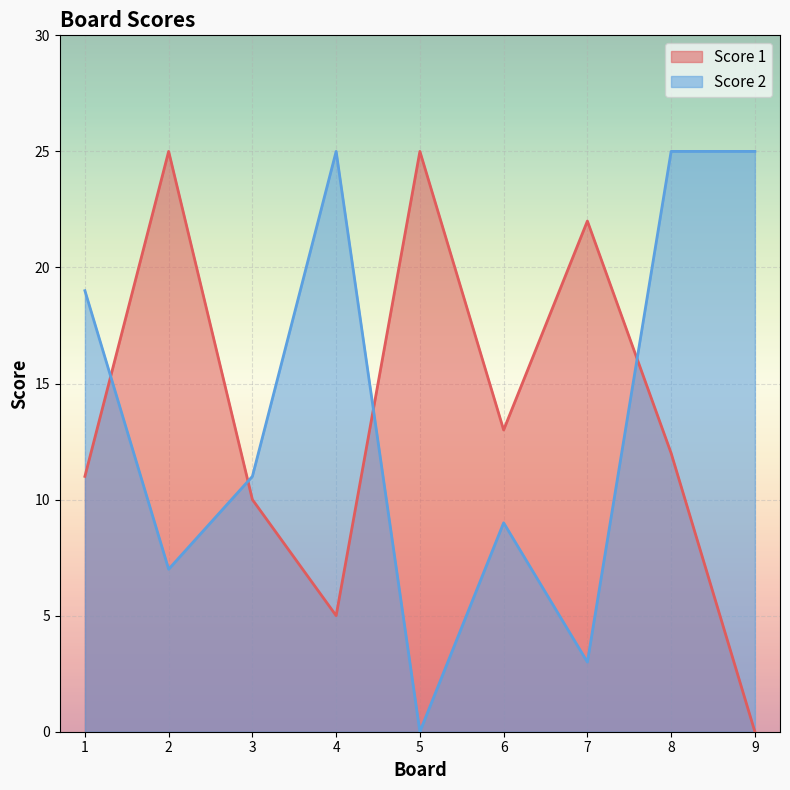

Which category has the highest value across all series?

2